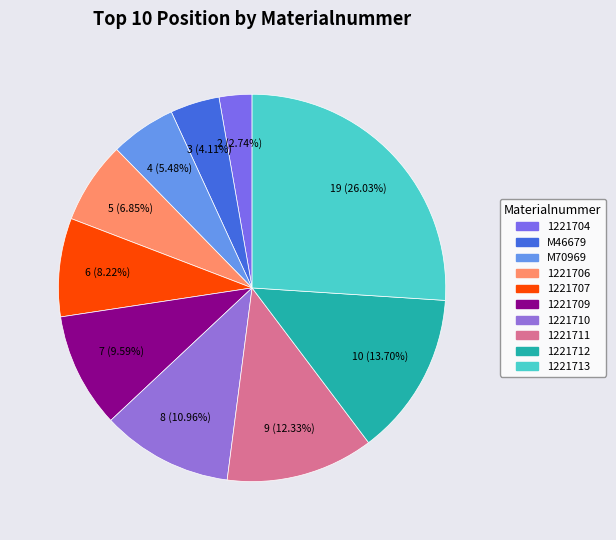

Count the number of slices in the pie.

10